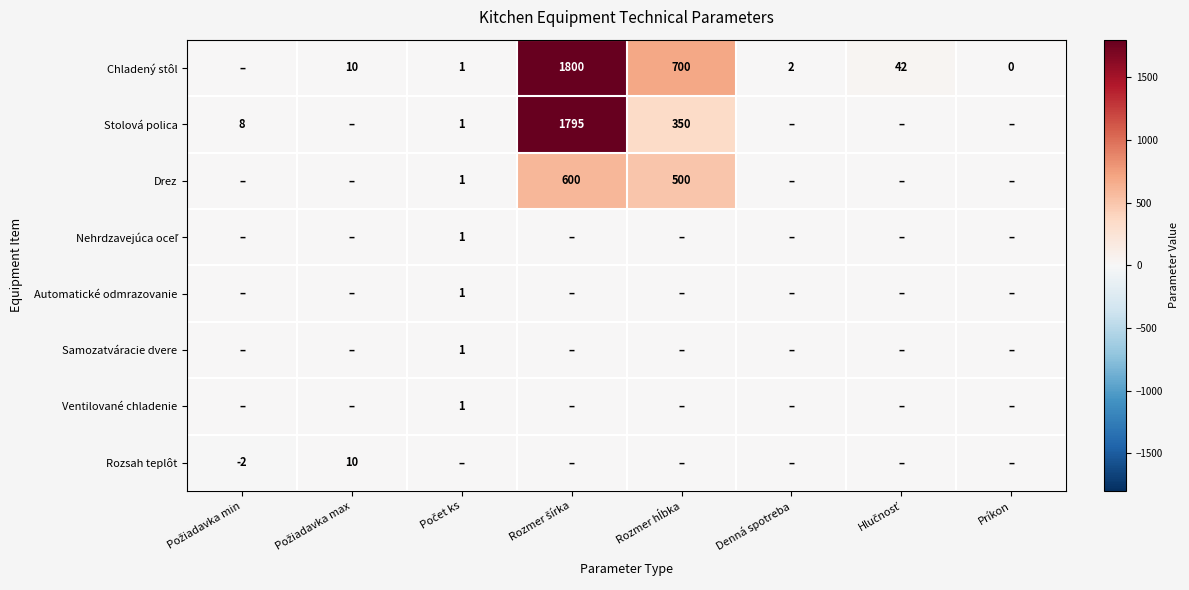

The Chladený stôl series shows 2 at Denná spotreba. True or false?

True